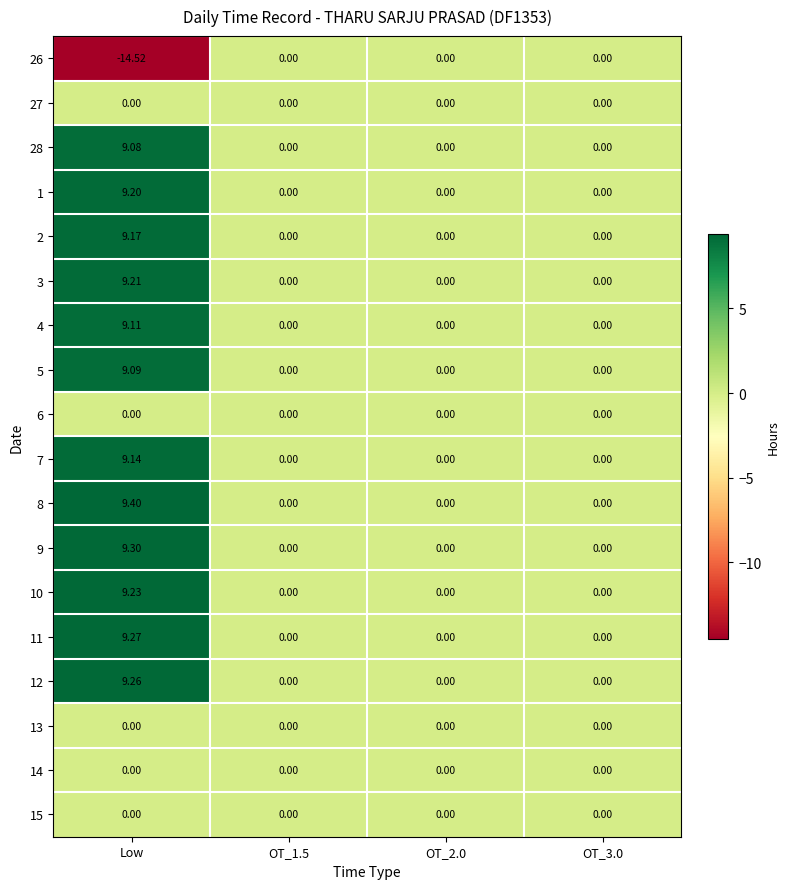

At which label does 26 reach its minimum?

Low